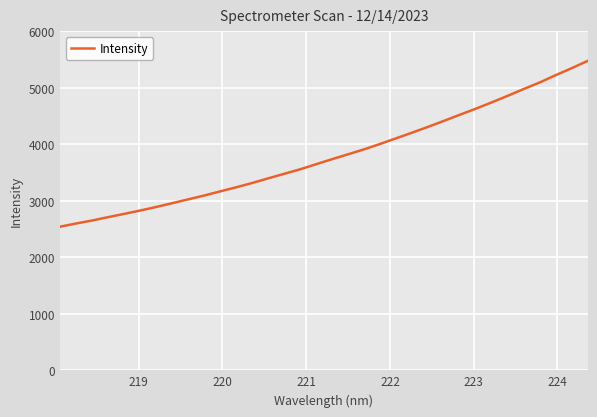

What is the difference between the maximum and minimum values?

2936.2